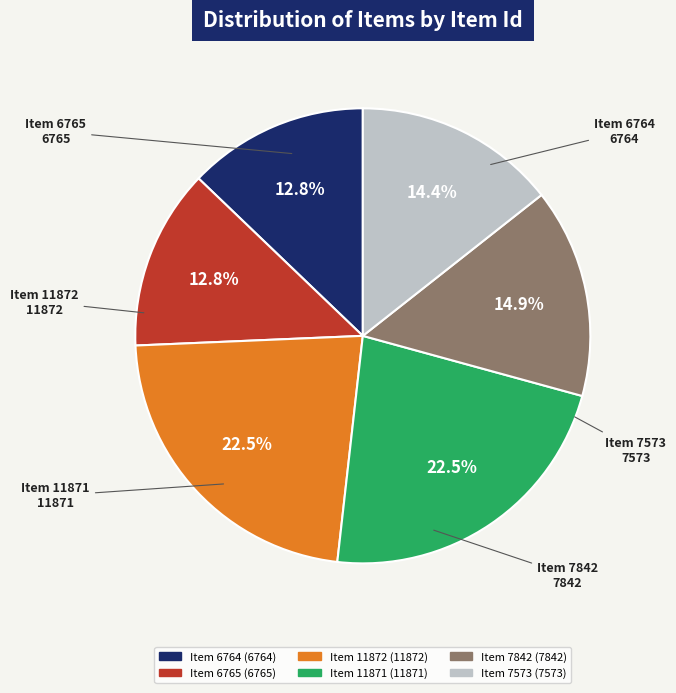

Between Item 7842 and Item 6764, which is larger?

Item 7842